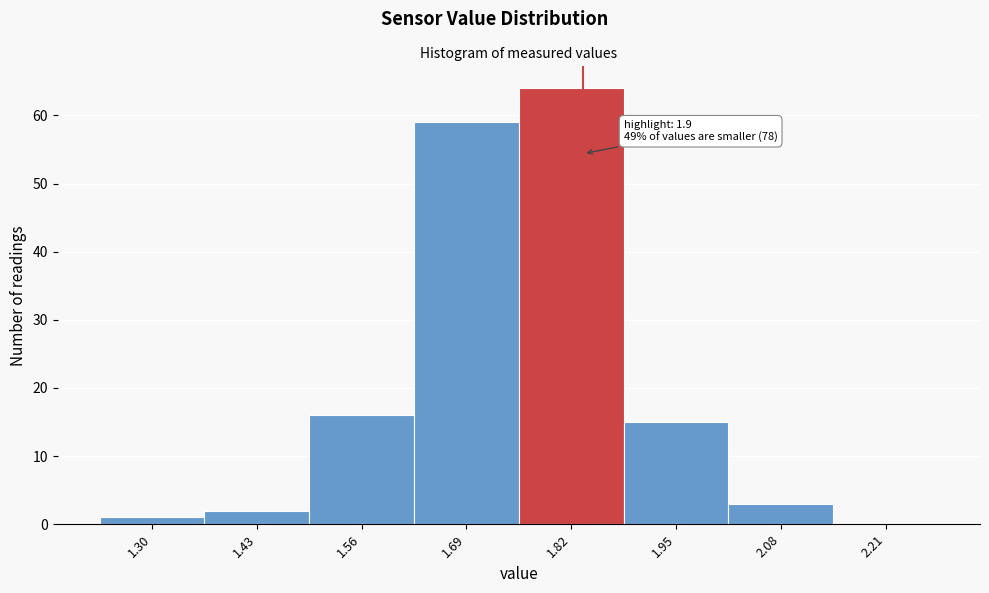

Reading left to right, list all the values displayed in this chart.

1.30=1	1.43=2	1.56=16	1.69=59	1.82=64	1.95=15	2.08=3	2.21=0